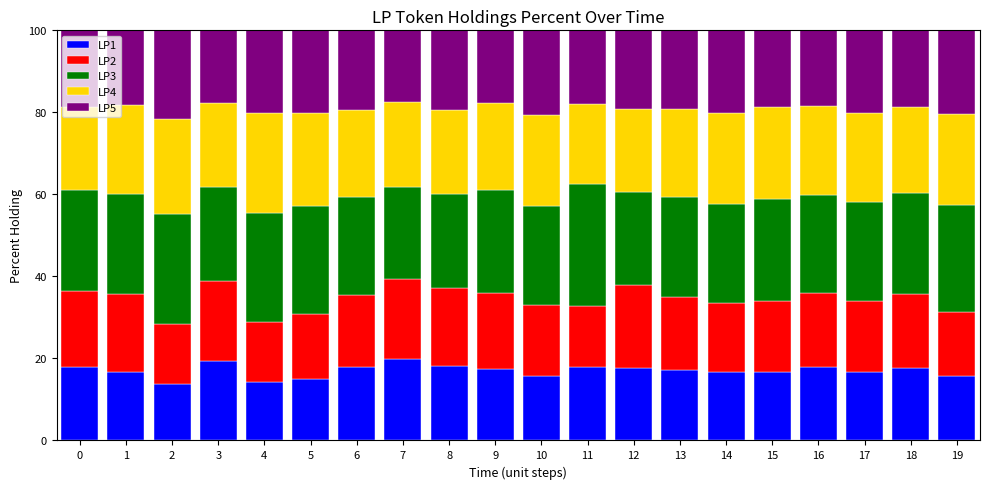

What is the difference between the LP1 values at 8 and 10?

2.5